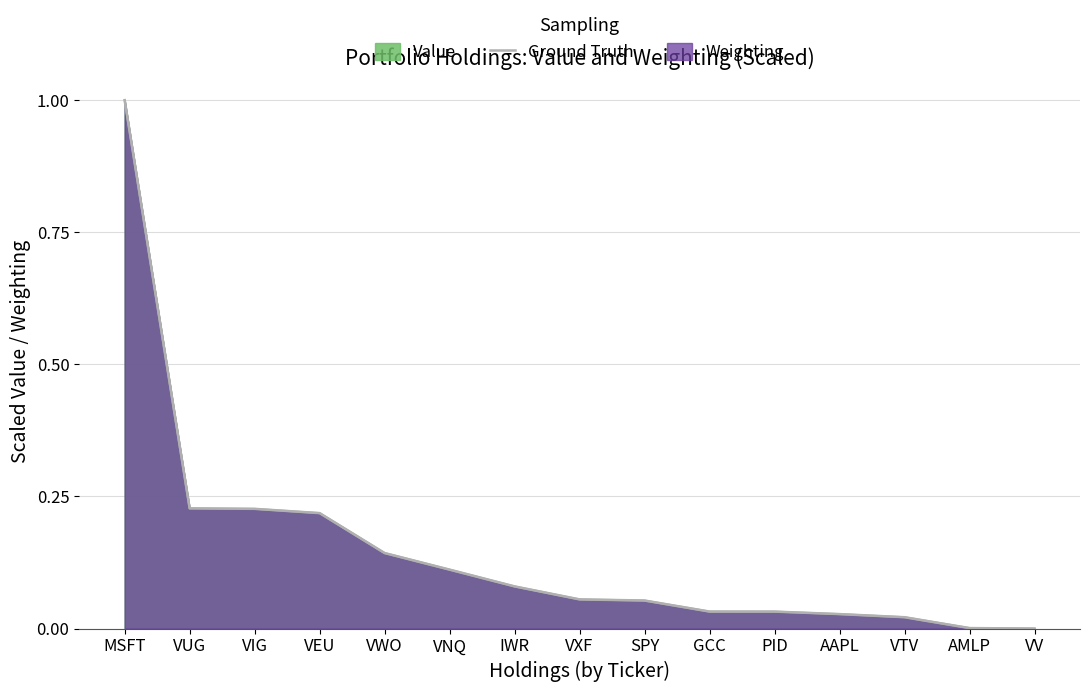

Count the number of categories in the chart.

15